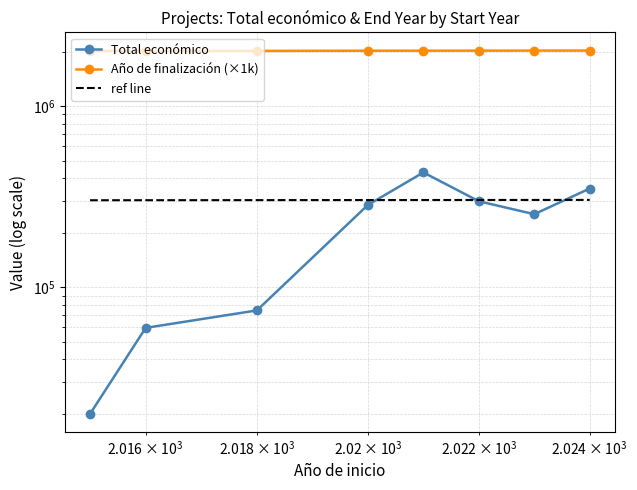

What is the value of the ref line point at the 7th from the left?

303450.0